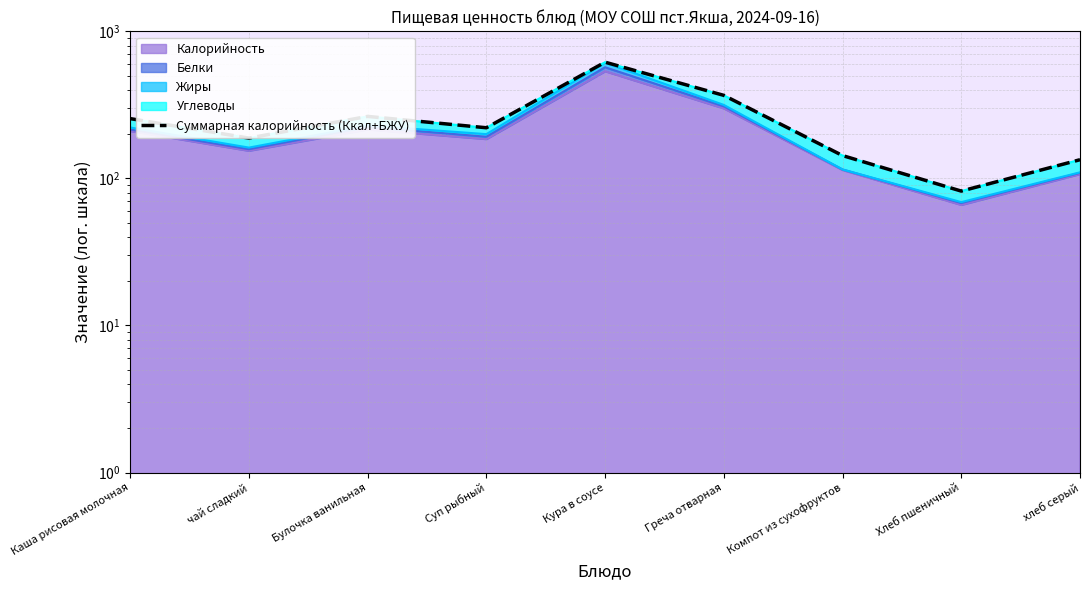

At which label is the value closest to 349?

Греча отварная